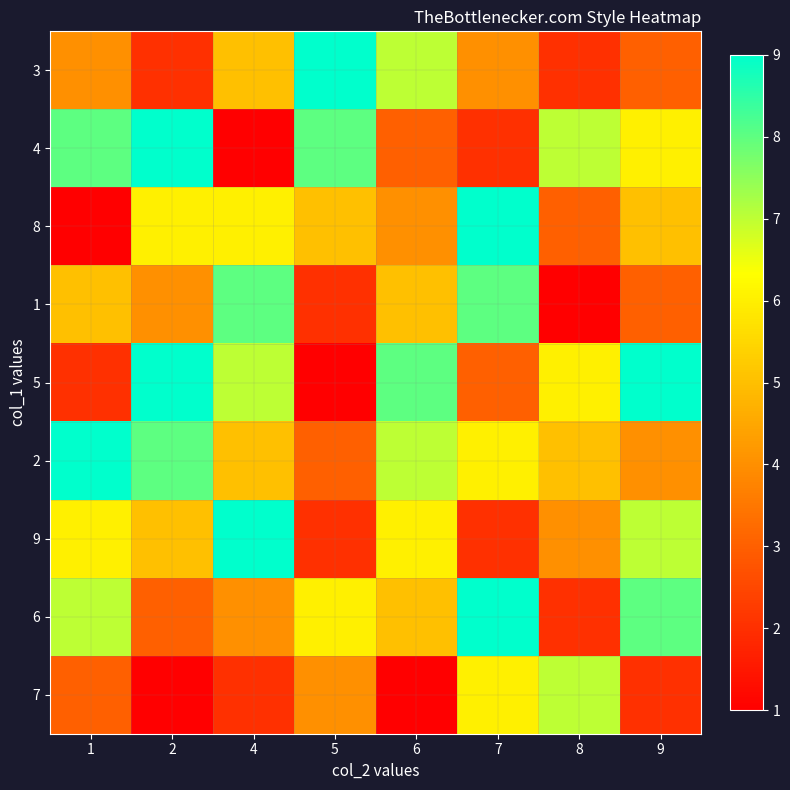

Between 6 and 4, which is larger?

6